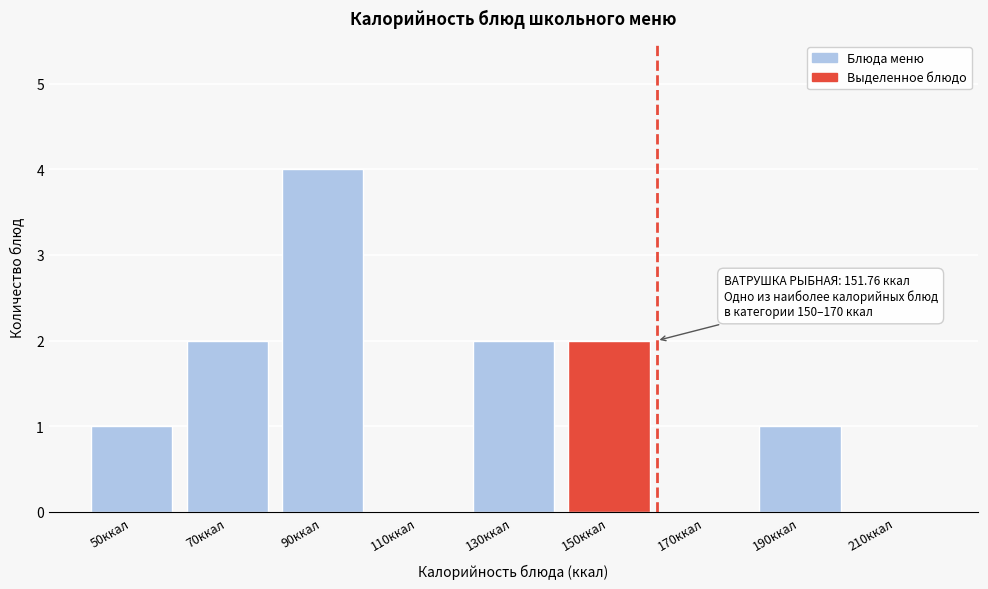

Reading left to right, what are all the values shown in this chart?

50ккал=1	70ккал=2	90ккал=4	110ккал=0	130ккал=2	150ккал=2	170ккал=0	190ккал=1	210ккал=0